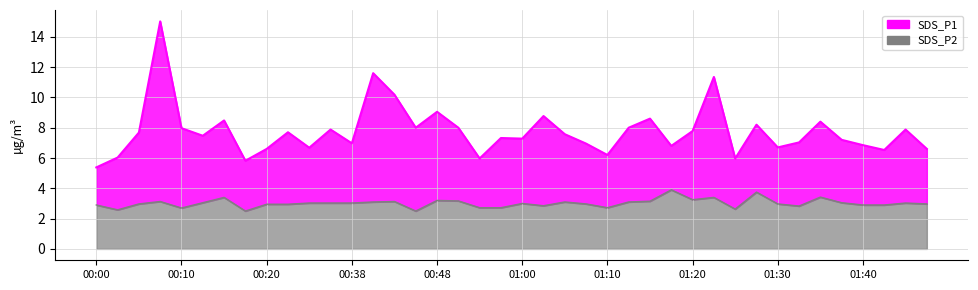

What is the label of the 13th point from the left?

00:38